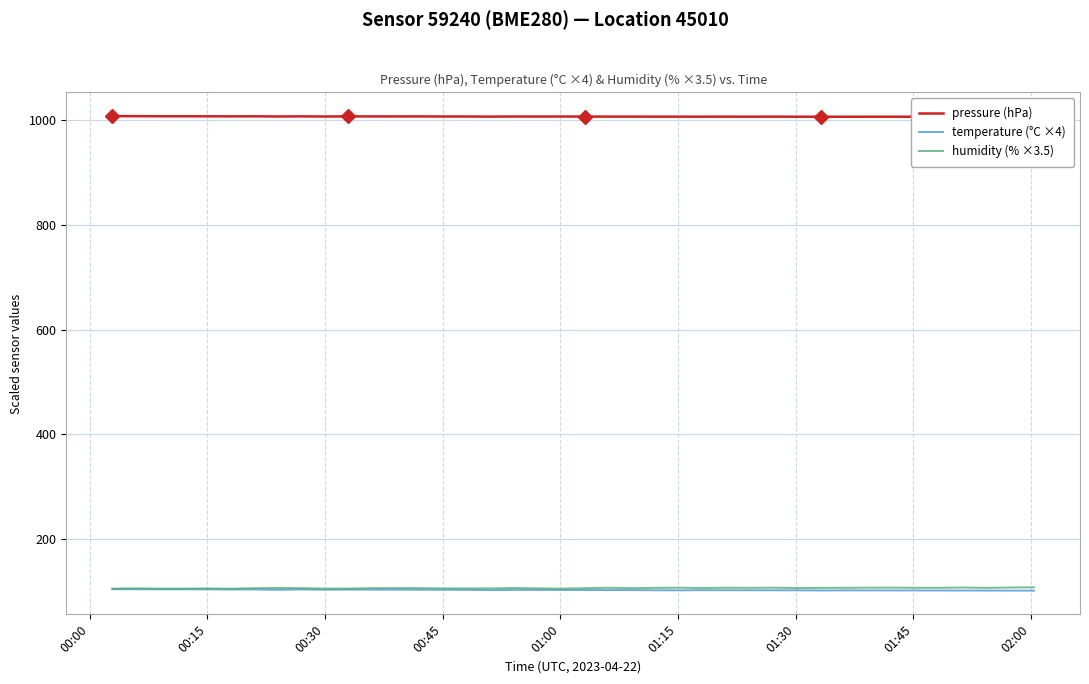

At which label does humidity (% ×3.5) reach its minimum?

01:15